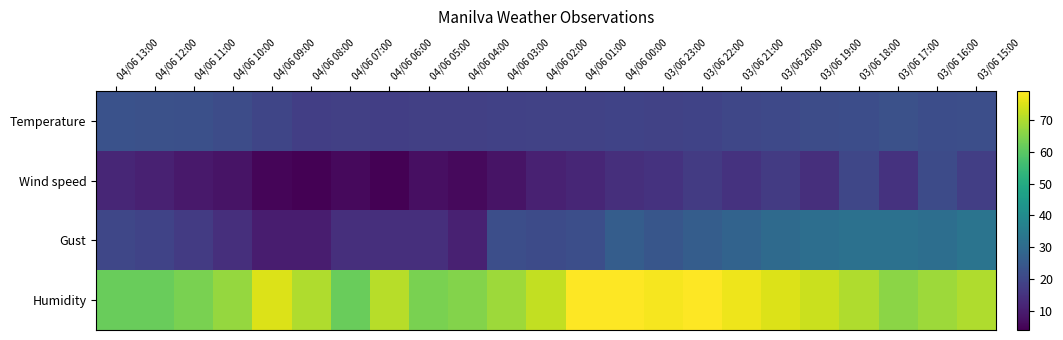

Reading left to right, list all the values displayed in this chart.

Temperature: 04/06 13:00=23.0	04/06 12:00=22.6	04/06 11:00=22.4	04/06 10:00=21.4	04/06 09:00=19.8	04/06 08:00=17.9	04/06 07:00=18.1	04/06 06:00=17.9	04/06 05:00=18.2	04/06 04:00=18.2	04/06 03:00=18.6	04/06 02:00=18.7	04/06 01:00=18.7	04/06 00:00=19.0	03/06 23:00=18.9	03/06 22:00=19.0	03/06 21:00=20.0	03/06 20:00=20.6	03/06 19:00=21.5	03/06 18:00=21.7	03/06 17:00=22.5	03/06 16:00=21.7	03/06 15:00=22.1
Wind speed: 04/06 13:00=12.0	04/06 12:00=11.0	04/06 11:00=9.0	04/06 10:00=8.0	04/06 09:00=5.0	04/06 08:00=4.0	04/06 07:00=6.0	04/06 06:00=4.0	04/06 05:00=7.0	04/06 04:00=6.0	04/06 03:00=8.0	04/06 02:00=11.0	04/06 01:00=12.0	04/06 00:00=14.0	03/06 23:00=15.0	03/06 22:00=17.0	03/06 21:00=15.0	03/06 20:00=17.0	03/06 19:00=14.0	03/06 18:00=20.0	03/06 17:00=15.0	03/06 16:00=21.0	03/06 15:00=18.0
Gust: 04/06 13:00=20.0	04/06 12:00=19.0	04/06 11:00=17.0	04/06 10:00=14.0	04/06 09:00=10.0	04/06 08:00=10.0	04/06 07:00=14.0	04/06 06:00=14.0	04/06 05:00=14.0	04/06 04:00=11.0	04/06 03:00=22.0	04/06 02:00=21.0	04/06 01:00=22.0	04/06 00:00=26.0	03/06 23:00=24.0	03/06 22:00=26.0	03/06 21:00=28.0	03/06 20:00=30.0	03/06 19:00=31.0	03/06 18:00=32.0	03/06 17:00=32.0	03/06 16:00=31.0	03/06 15:00=33.0
Humidity: 04/06 13:00=62.0	04/06 12:00=62.0	04/06 11:00=64.0	04/06 10:00=67.0	04/06 09:00=75.0	04/06 08:00=70.0	04/06 07:00=62.0	04/06 06:00=71.0	04/06 05:00=64.0	04/06 04:00=65.0	04/06 03:00=68.0	04/06 02:00=72.0	04/06 01:00=79.0	04/06 00:00=79.0	03/06 23:00=78.0	03/06 22:00=79.0	03/06 21:00=77.0	03/06 20:00=75.0	03/06 19:00=73.0	03/06 18:00=70.0	03/06 17:00=66.0	03/06 16:00=68.0	03/06 15:00=70.0